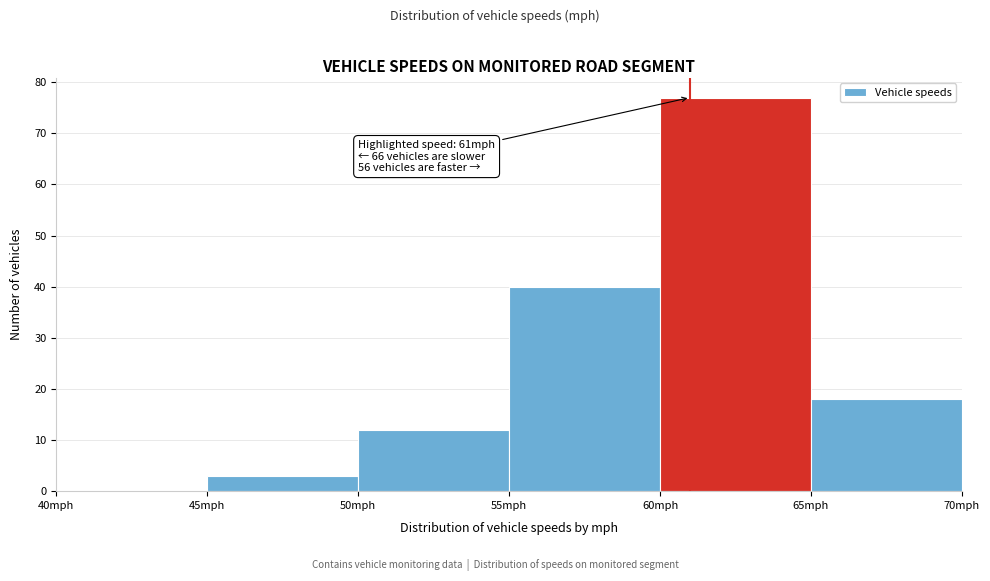

Over which range of the x-axis is the bar tallest?

60 to 65